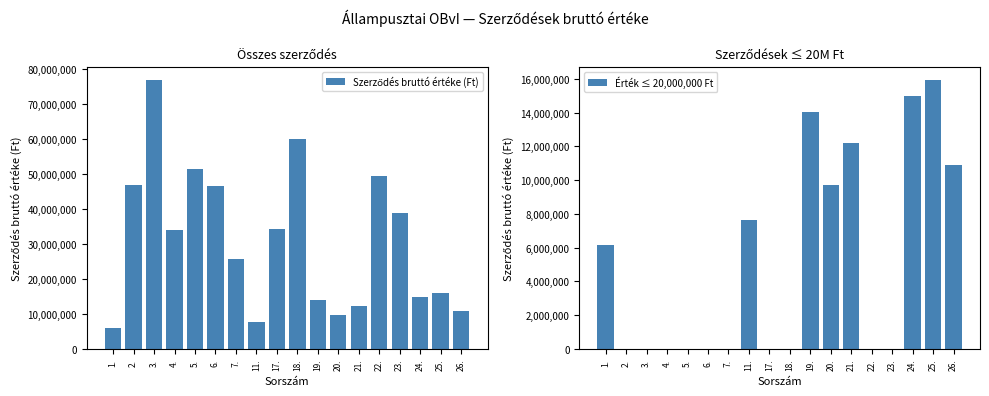

How many bars are there in total?

36